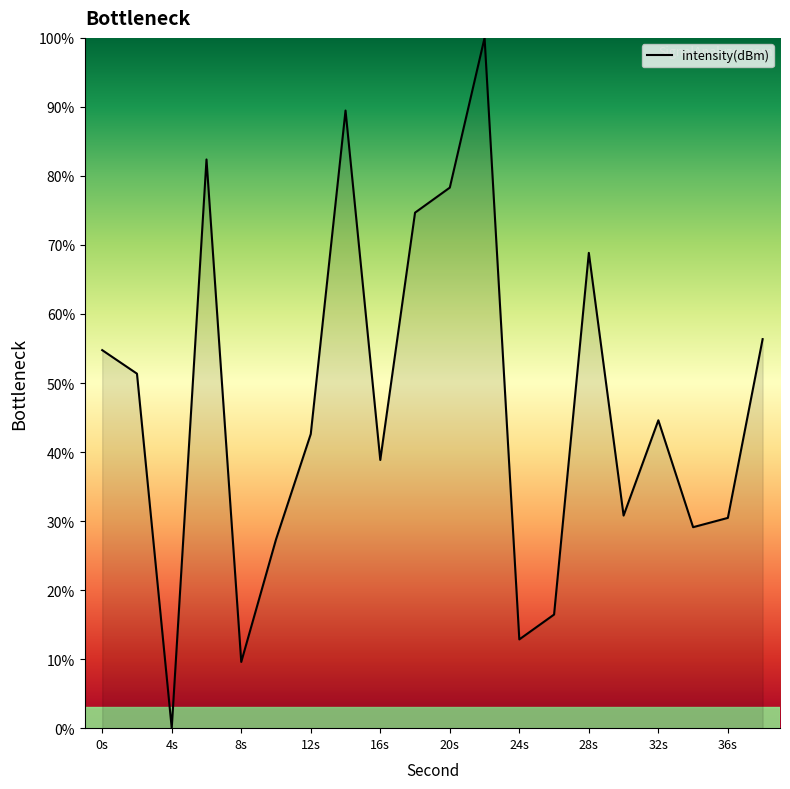

What is the sum of all values?

938.9